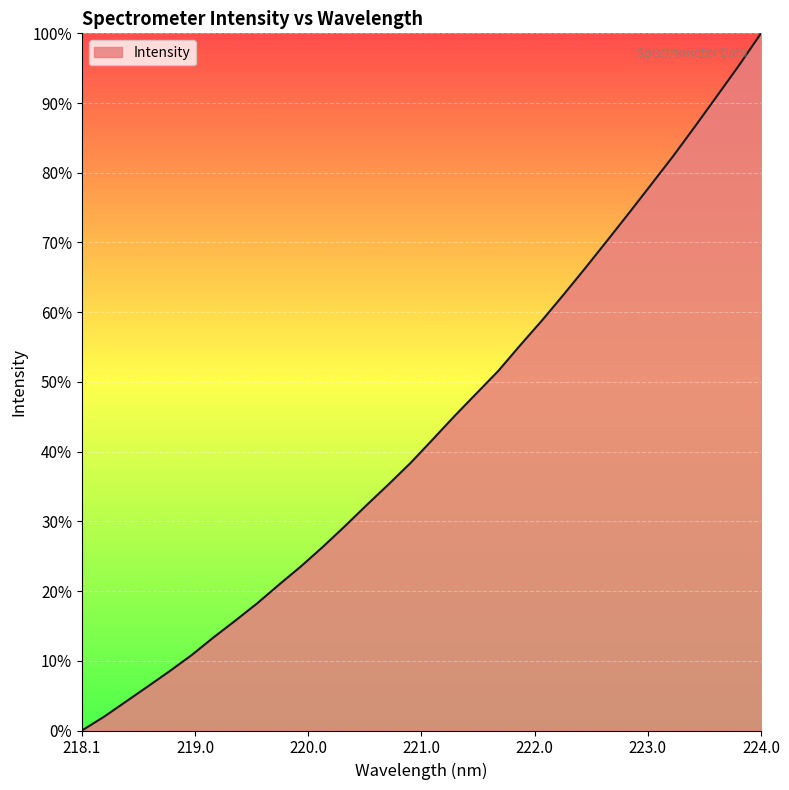

What is the difference between the maximum and minimum values?

100.0